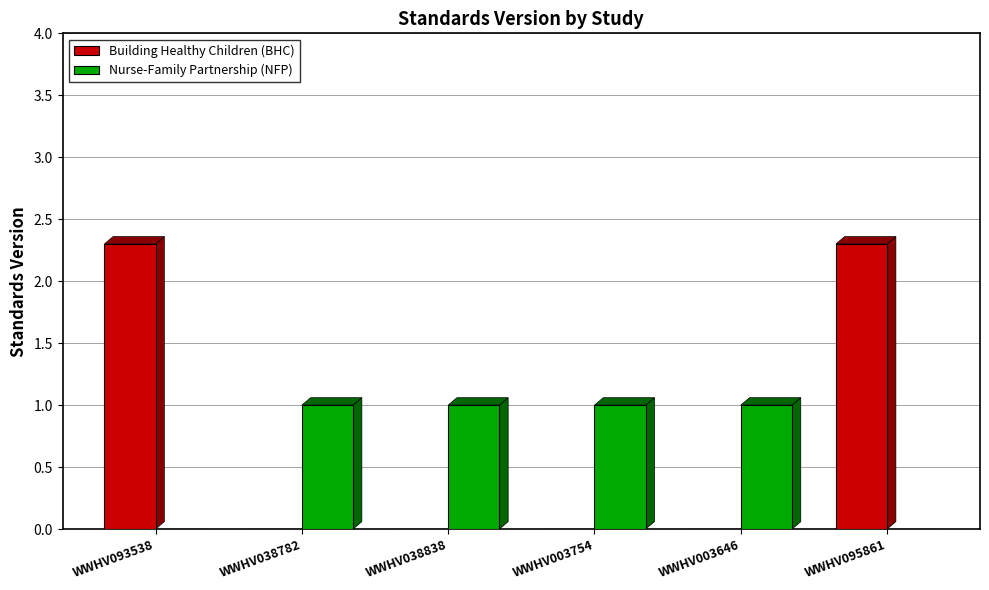

What are all the series names shown in the legend?

Building Healthy Children (BHC), Nurse-Family Partnership (NFP)